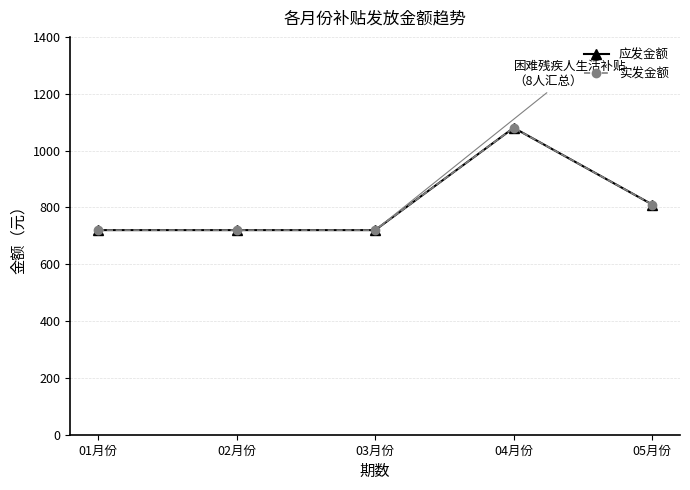

Where is 实发金额 nearest to the value 900?

05月份